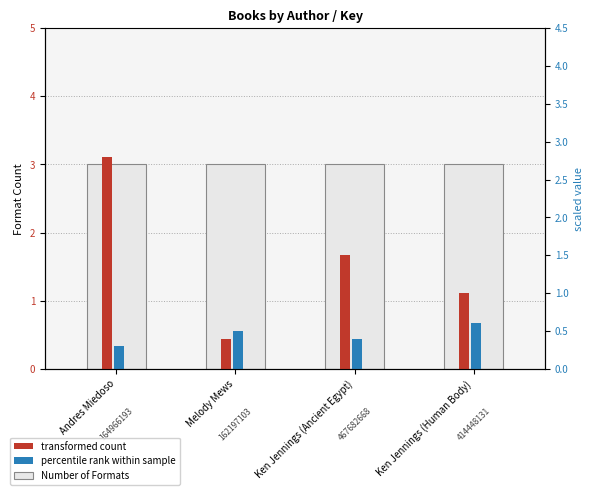

Which series has the largest total across all categories?

Number of Formats